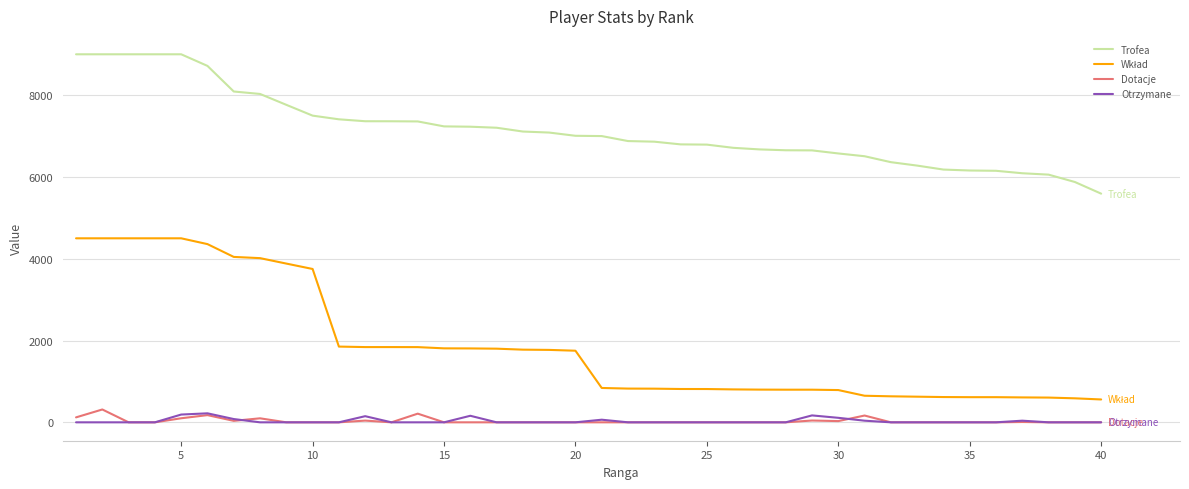

True or false: Trofea and Otrzymane intersect in this chart.

False